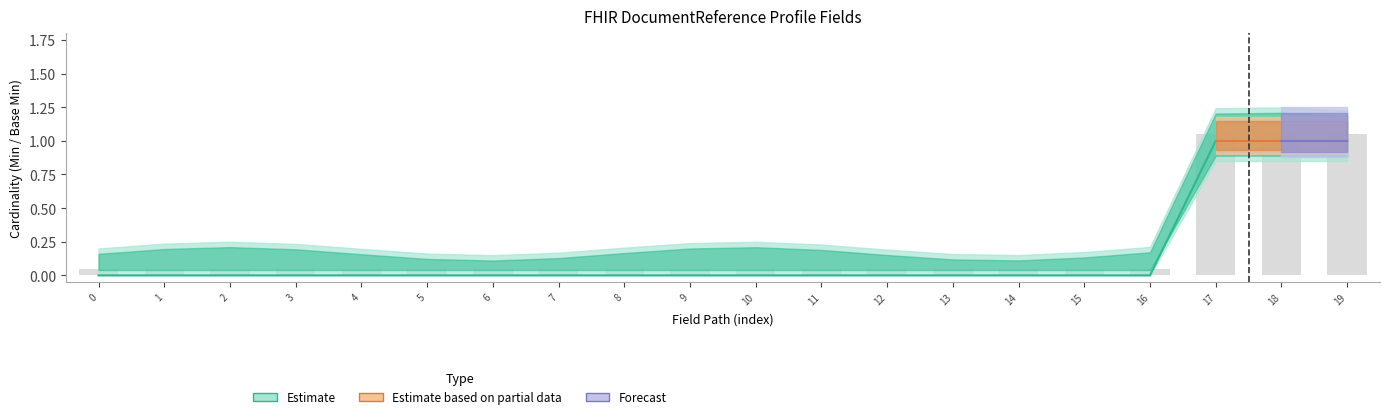

How many bars are there in each group?

6